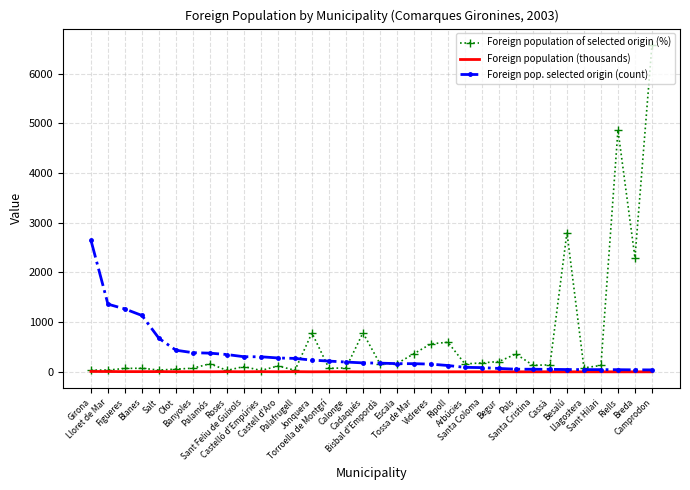

At which label does Foreign population of selected origin (%) first exceed 139?

Palamós